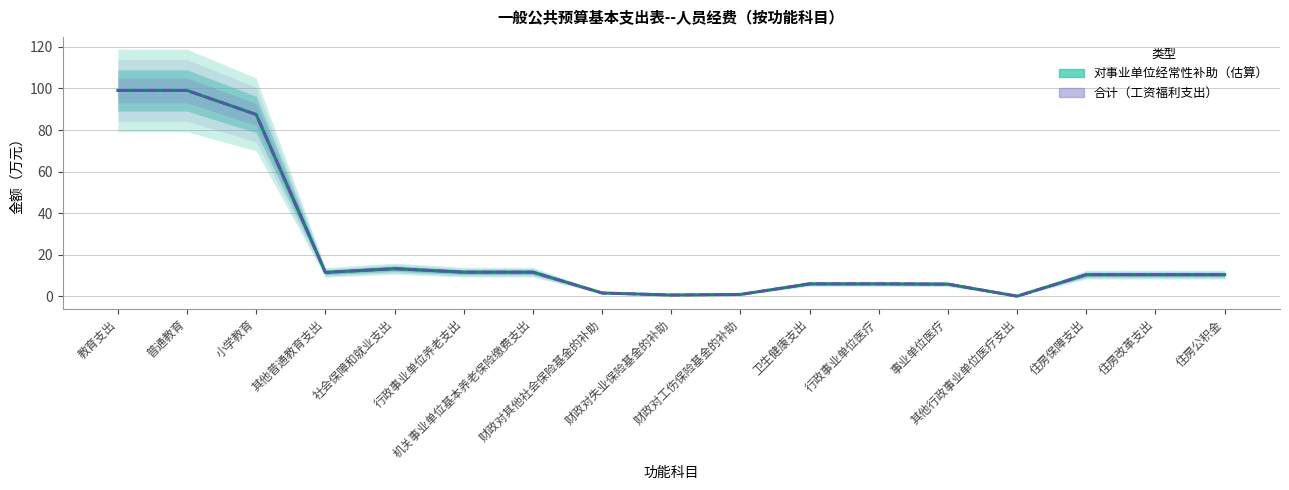

What are all the series names shown in the legend?

对事业单位经常性补助（估算）, 合计（工资福利支出）